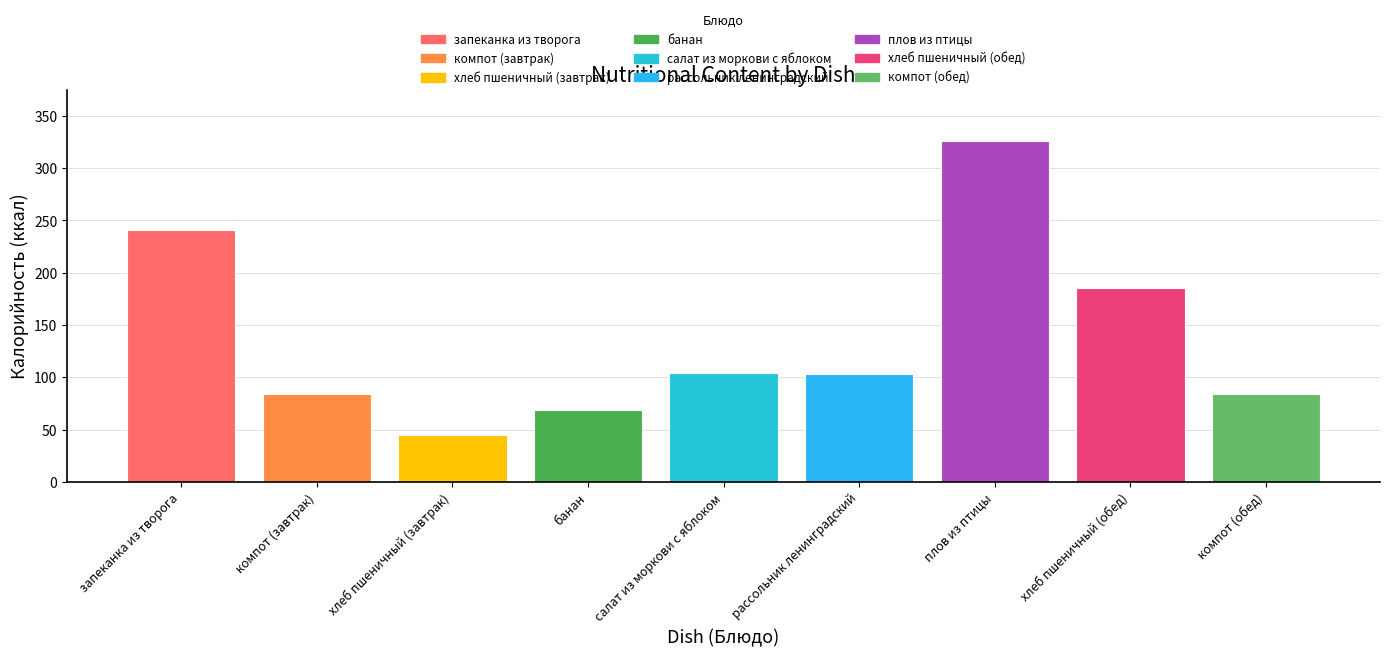

What is the value of the 8th bar from the left?

185